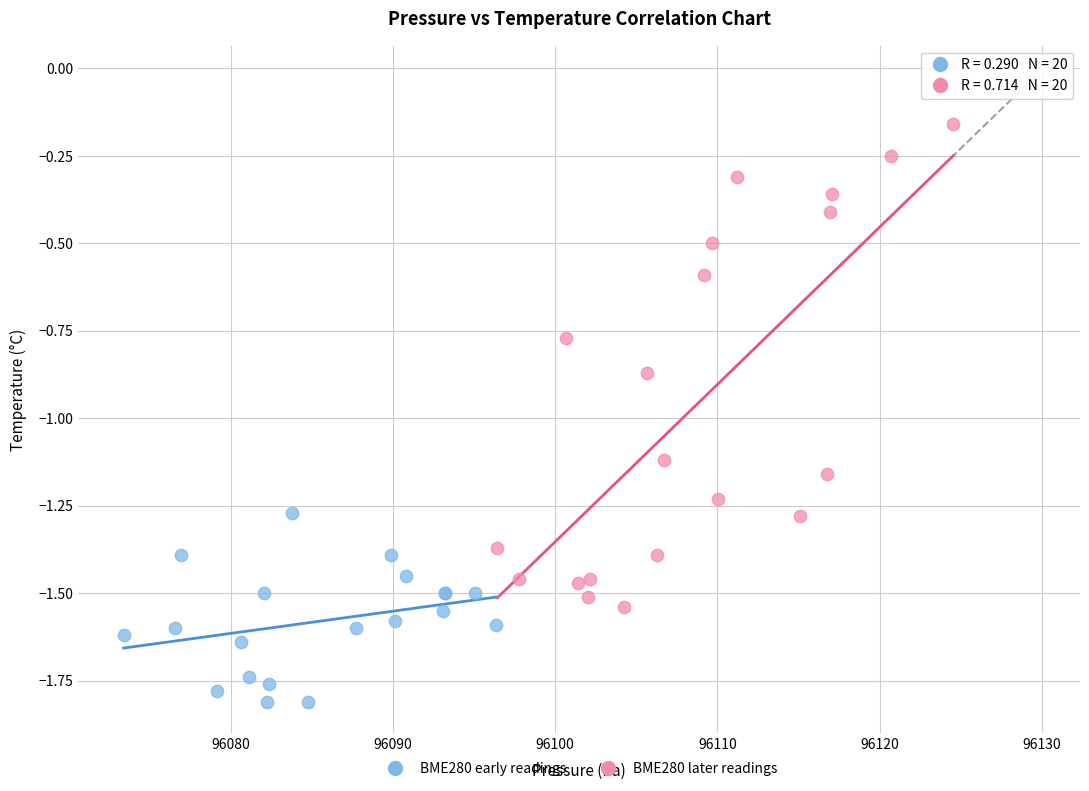

Which series contains the highest Y value?

BME280 later readings